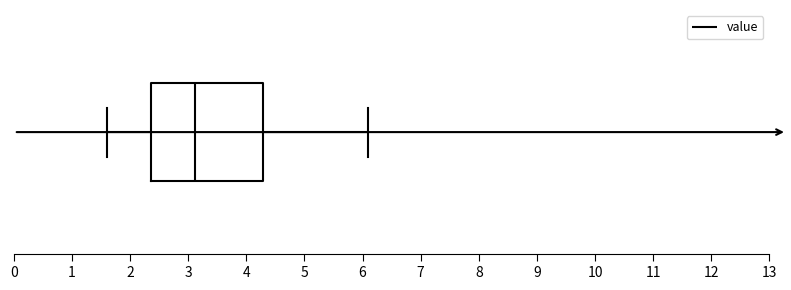

Read this box plot against the x-axis: the position of the median line, the range covered by the box, and the ends of both whiskers. The values are not printed on the chart, so give them approximately, as read against the axis.

median 3.1, box 2.4 to 4.3, whiskers 1.6 to 6.1